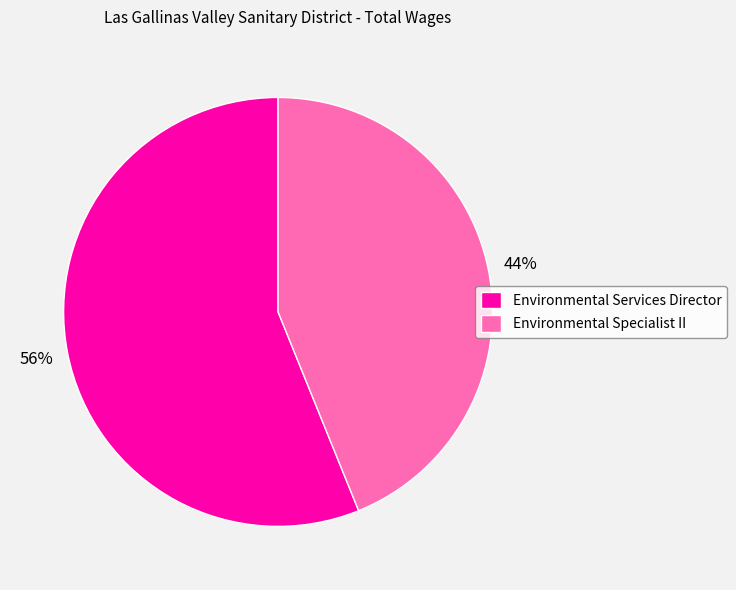

How many slices are in this pie chart?

2